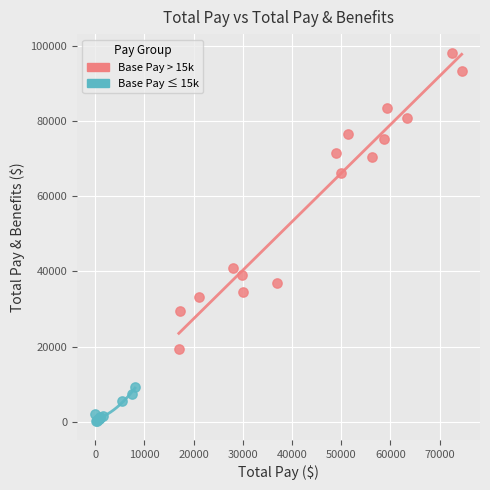

What are all the series names shown in the legend?

Base Pay > 15k, Base Pay ≤ 15k